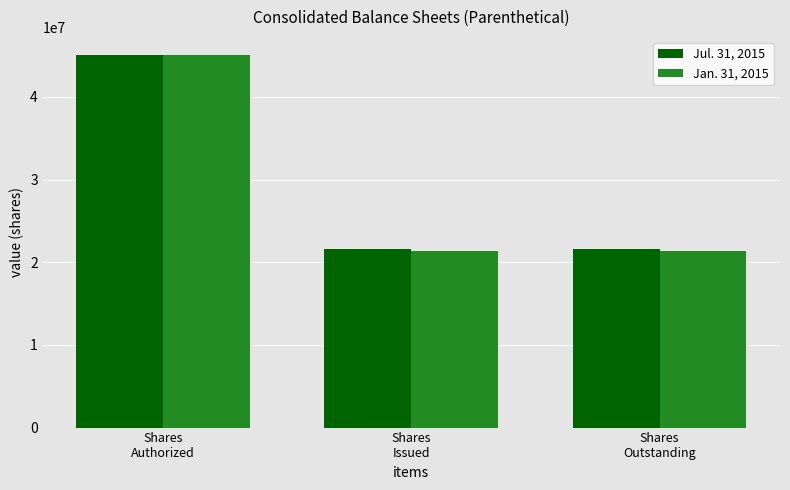

What is the sum of all Jul. 31, 2015 values?

88148000